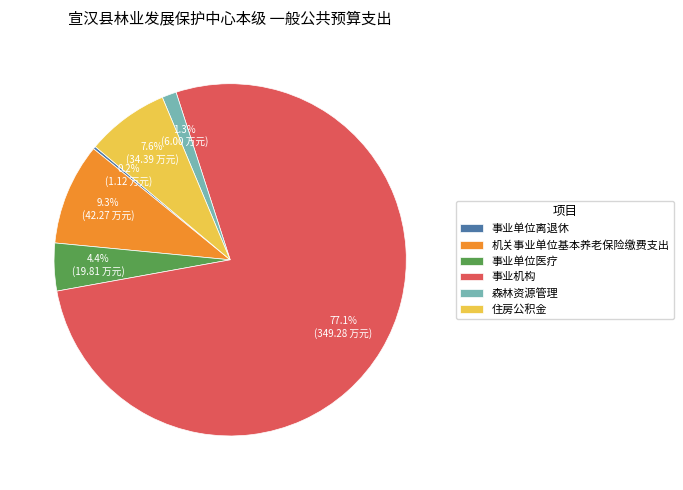

What percentage is the 森林资源管理 slice, to the nearest percent?

1%